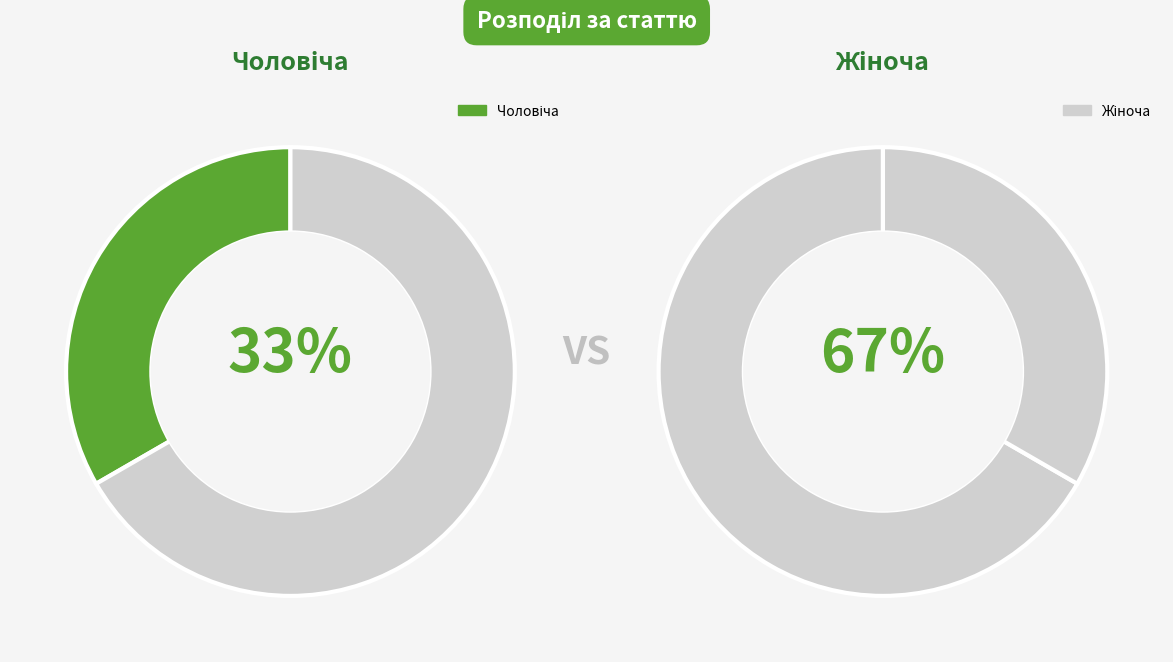

What is the largest slice in the pie chart?

Жіноча